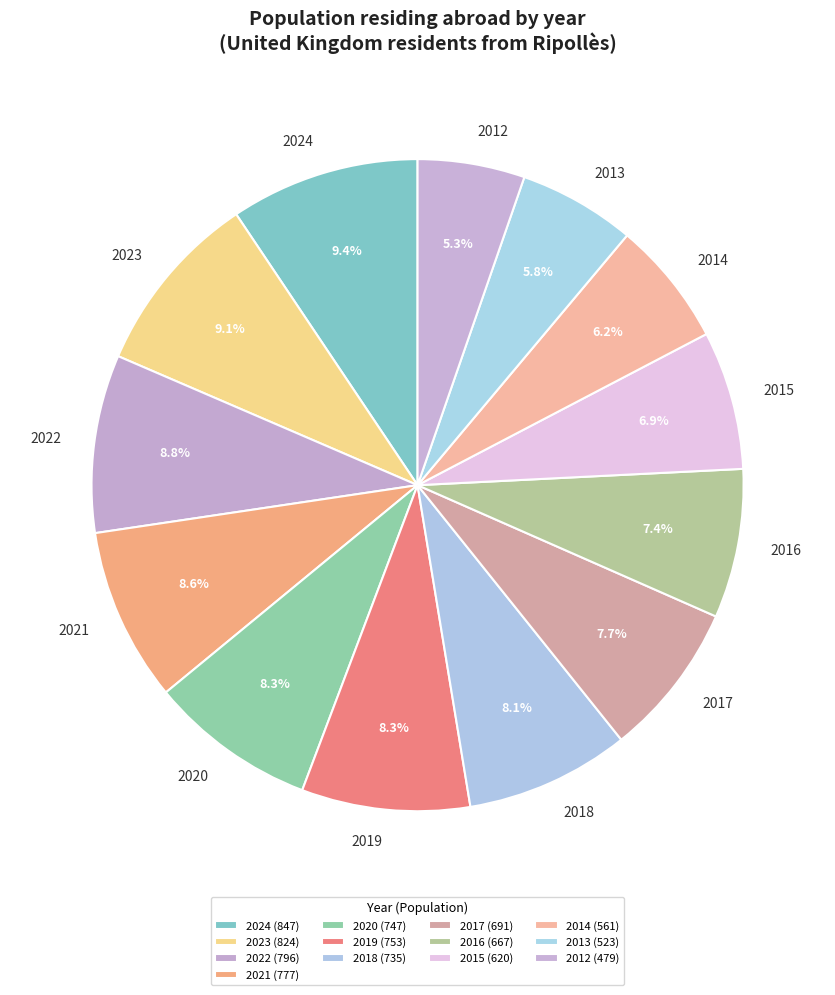

To the nearest percent, what is the combined percentage of 2012 and 2014?

12%